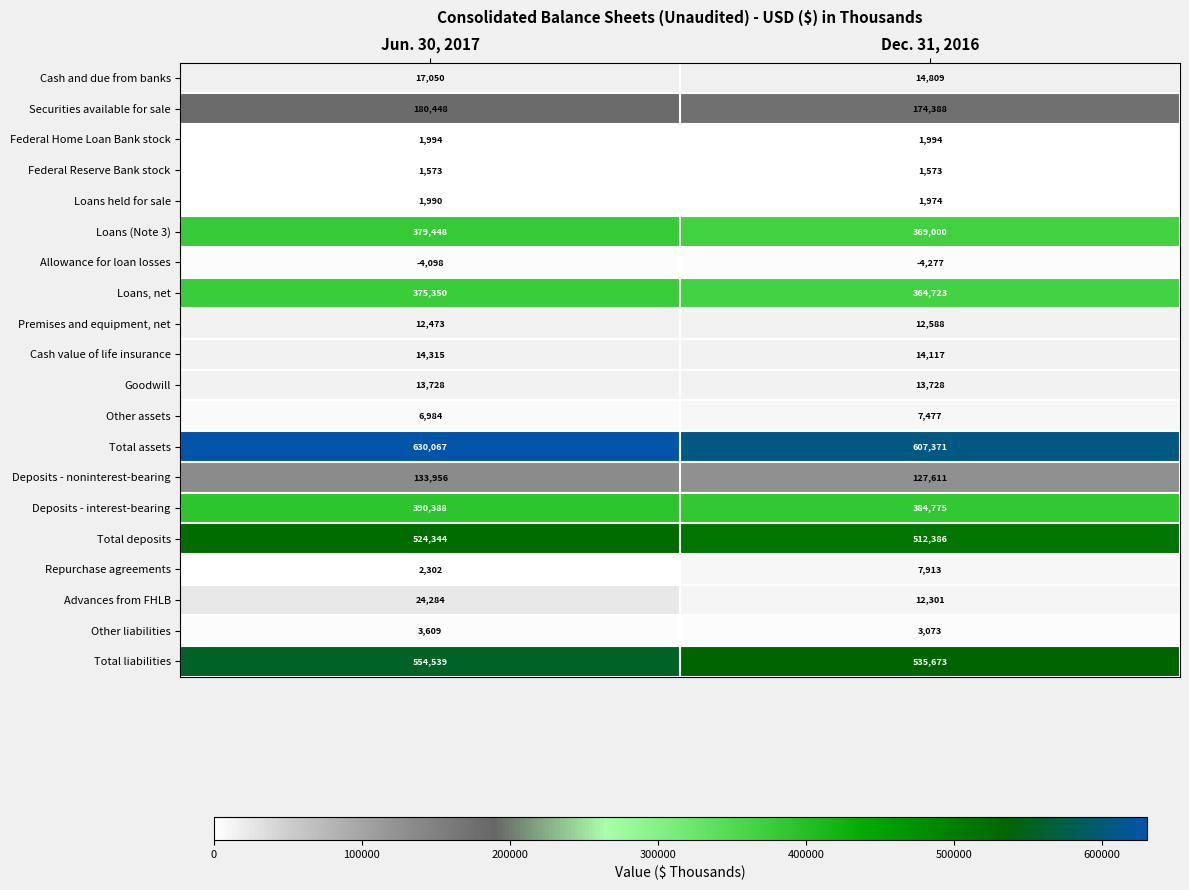

What is the sum of all Deposits - interest-bearing values?

775163